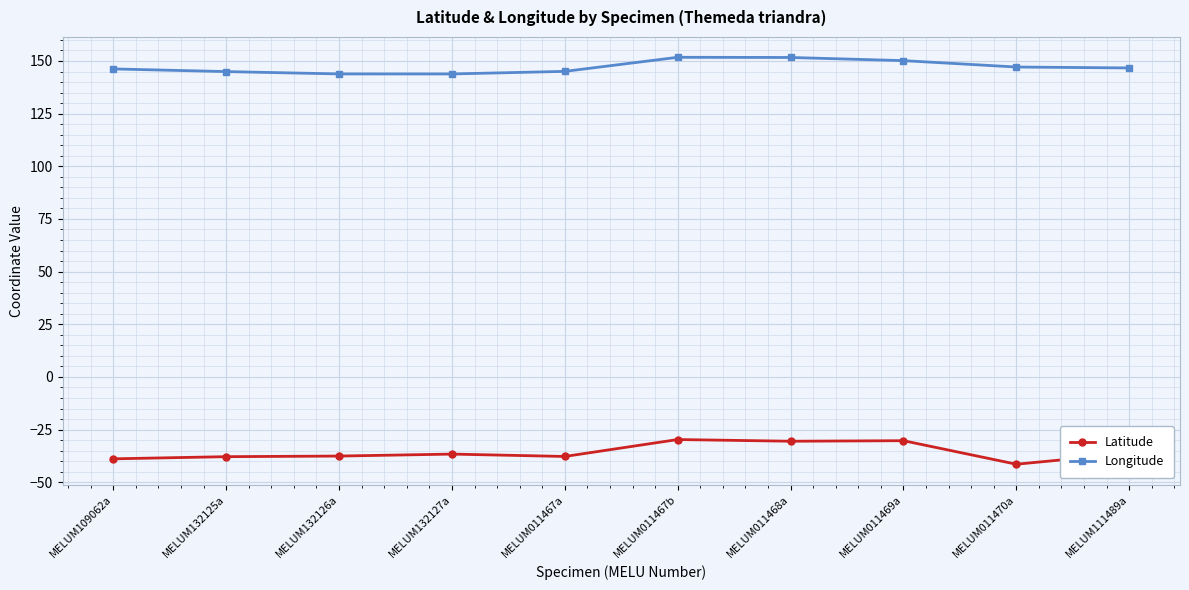

True or false: Latitude has more than 1 points higher than both neighbors.

True